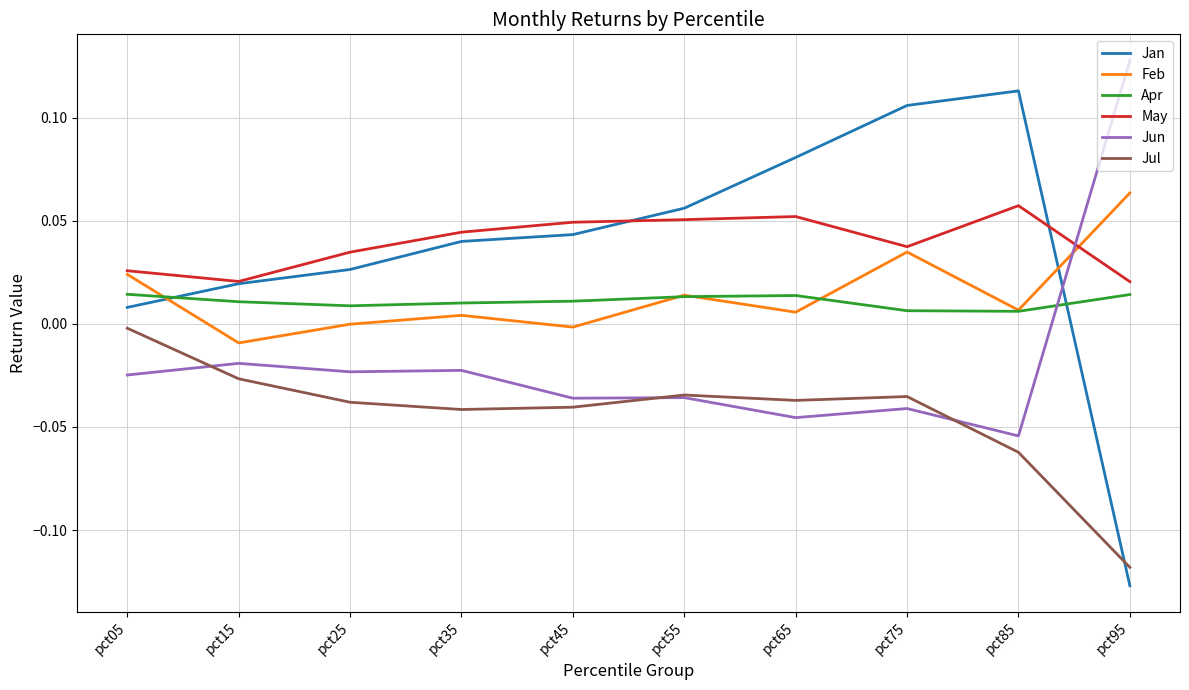

True or false: Apr has a value of 0.0 at pct55.

True